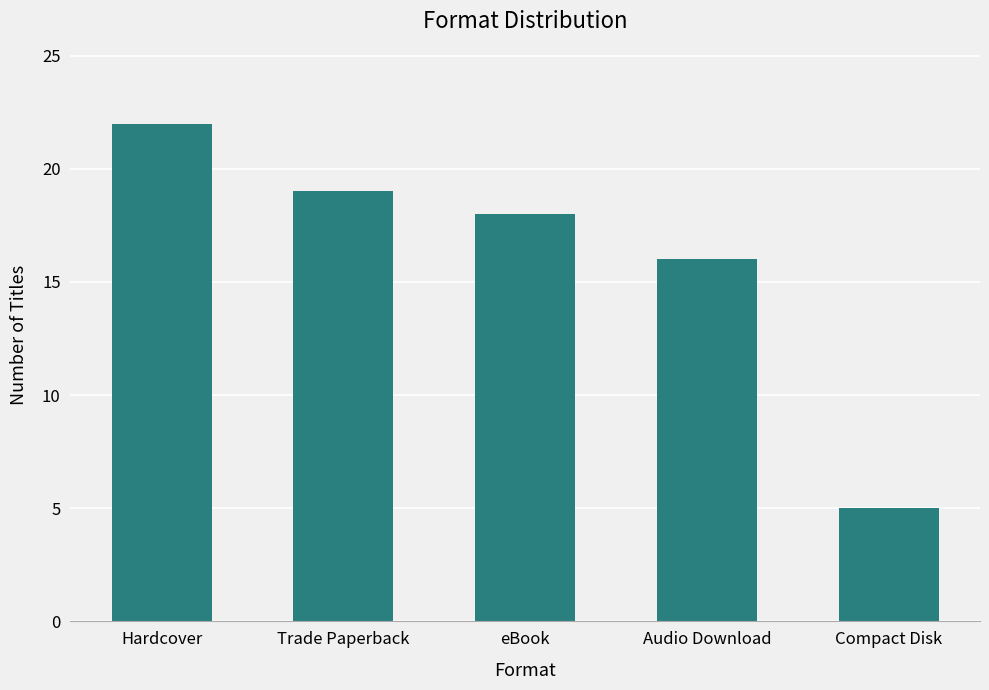

Reading right to left, transcribe all the data shown in this chart.

5	16	18	19	22